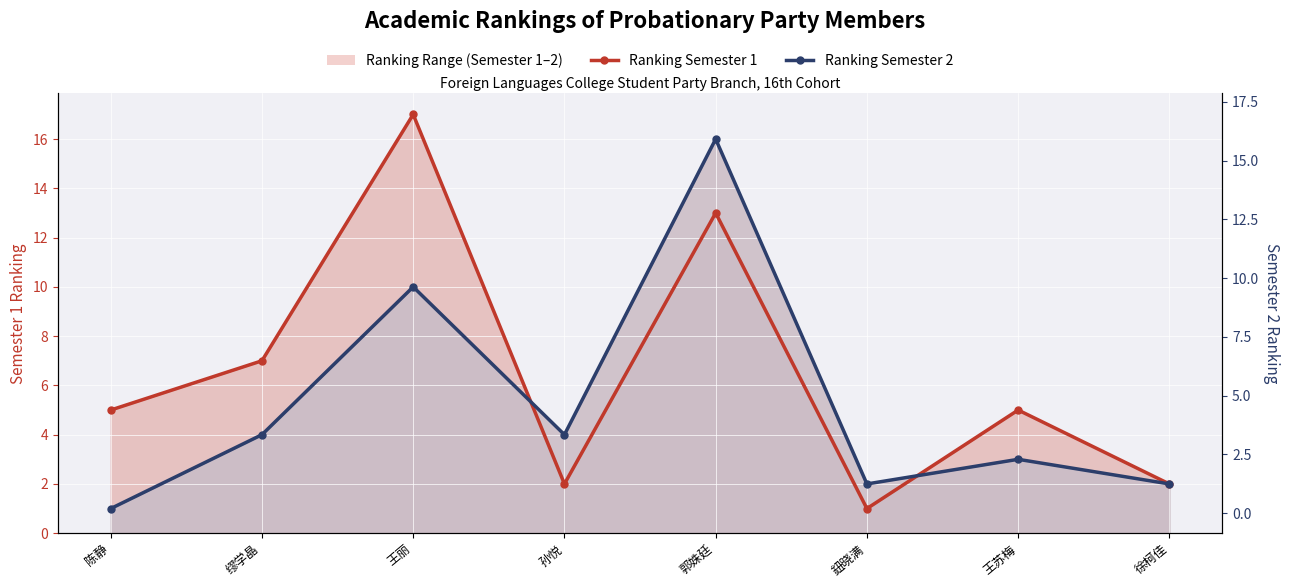

List the series in order of their overall mean, lowest first.

Ranking Semester 2, Ranking Semester 1